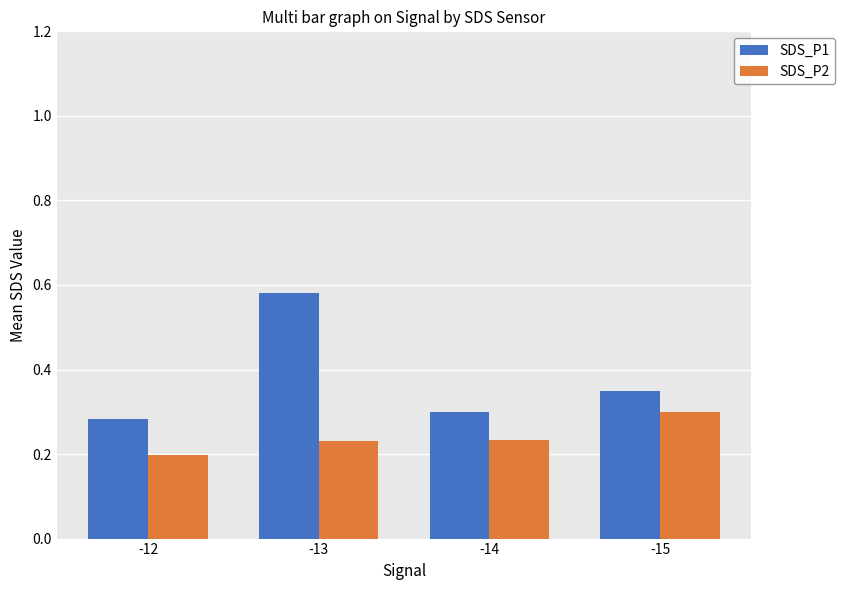

What are all the series names shown in the legend?

SDS_P1, SDS_P2